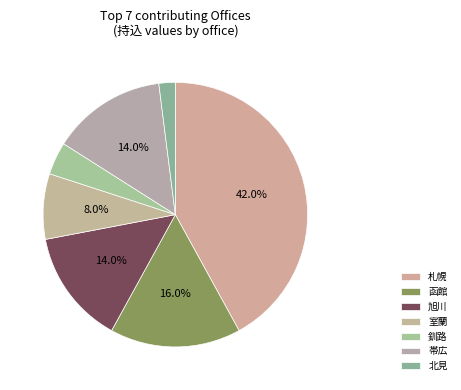

To the nearest percent, what is the difference between the largest and smallest slice percentages?

40%